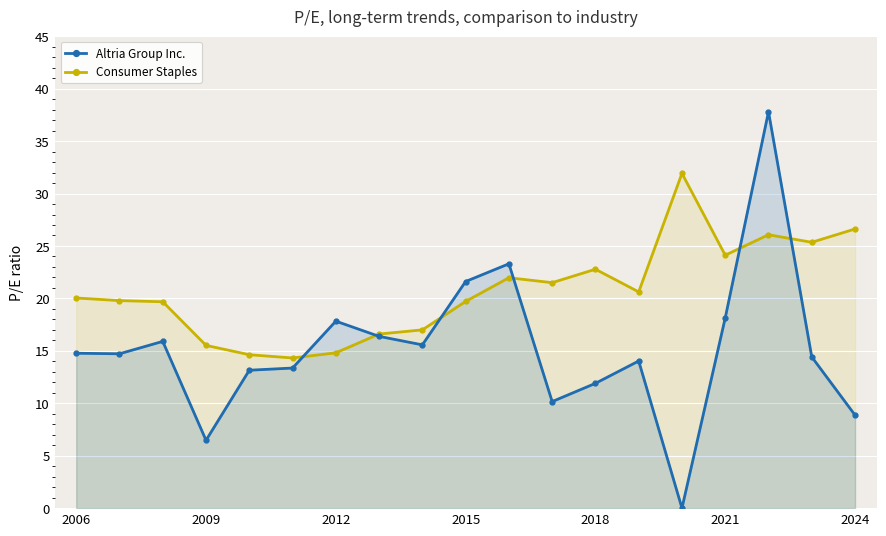

What is the maximum value shown in the chart?

37.8